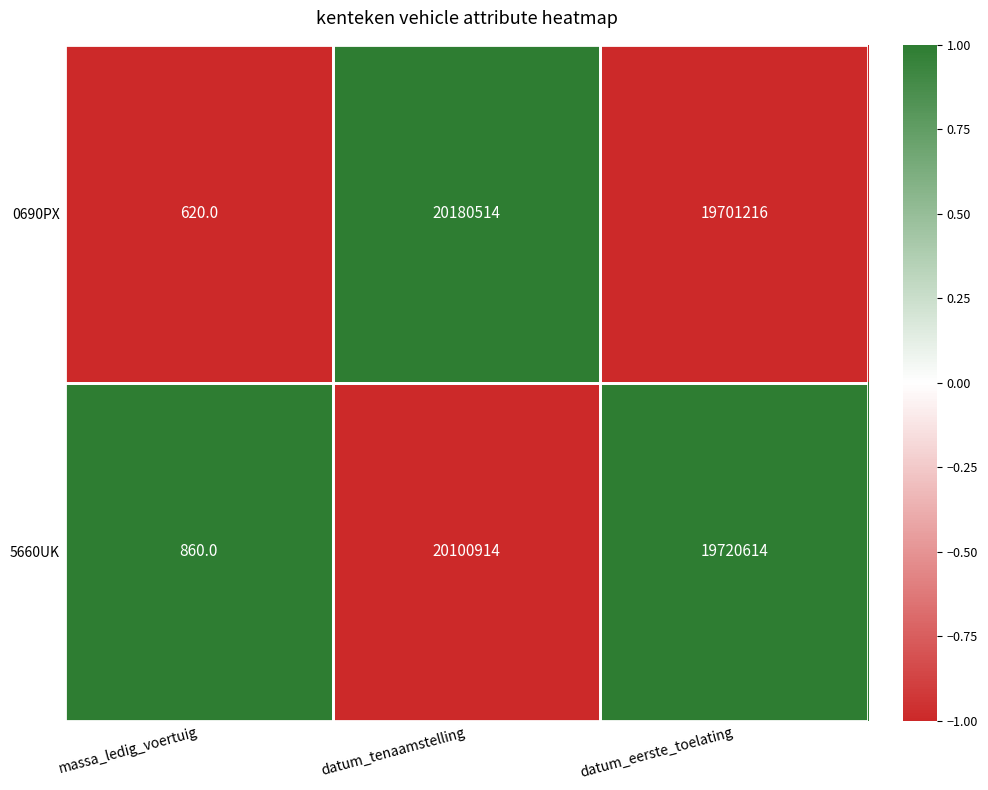

Which category has the highest value in the 5660UK series?

datum_tenaamstelling